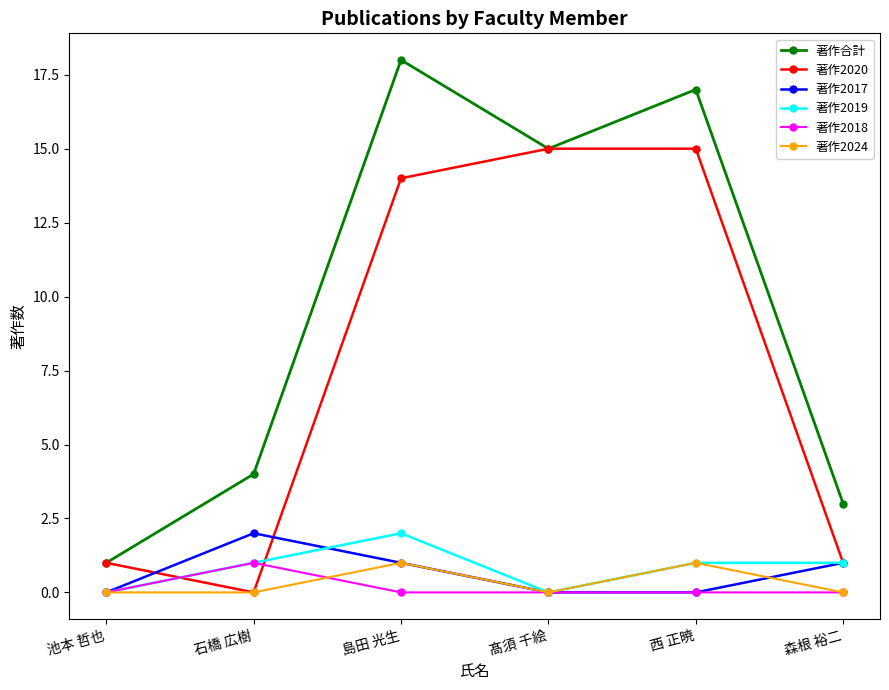

What is the maximum value for 著作2024?

1